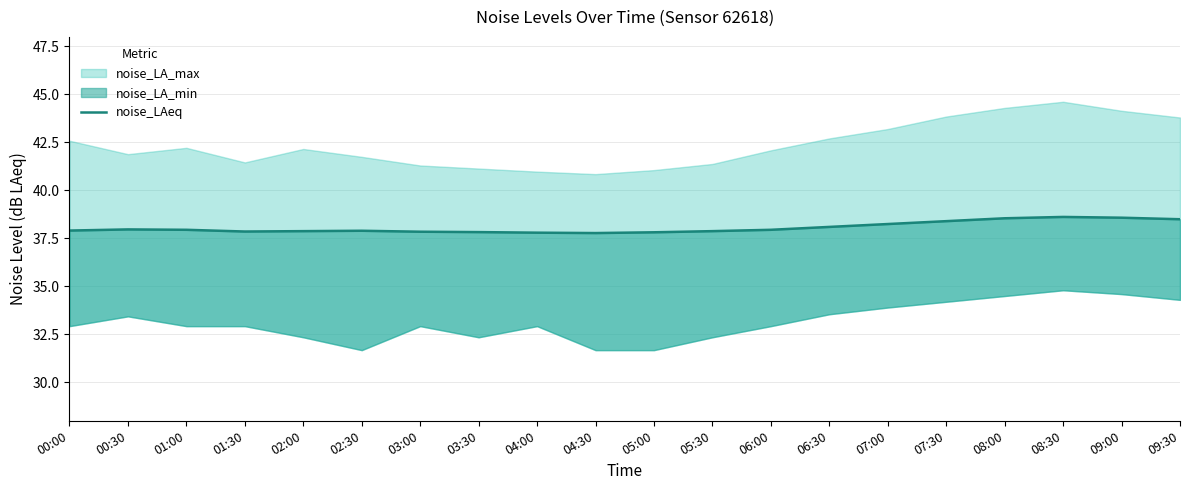

Reading right to left, extract all data points from this chart.

09:30=38.5	09:00=38.6	08:30=38.6	08:00=38.5	07:30=38.4	07:00=38.2	06:30=38.1	06:00=38.0	05:30=37.9	05:00=37.8	04:30=37.8	04:00=37.8	03:30=37.8	03:00=37.9	02:30=37.9	02:00=37.9	01:30=37.9	01:00=38.0	00:30=38.0	00:00=37.9